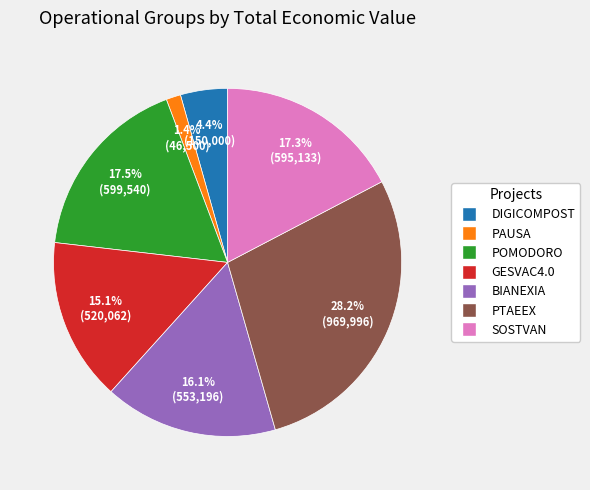

Which slice is the smallest?

PAUSA